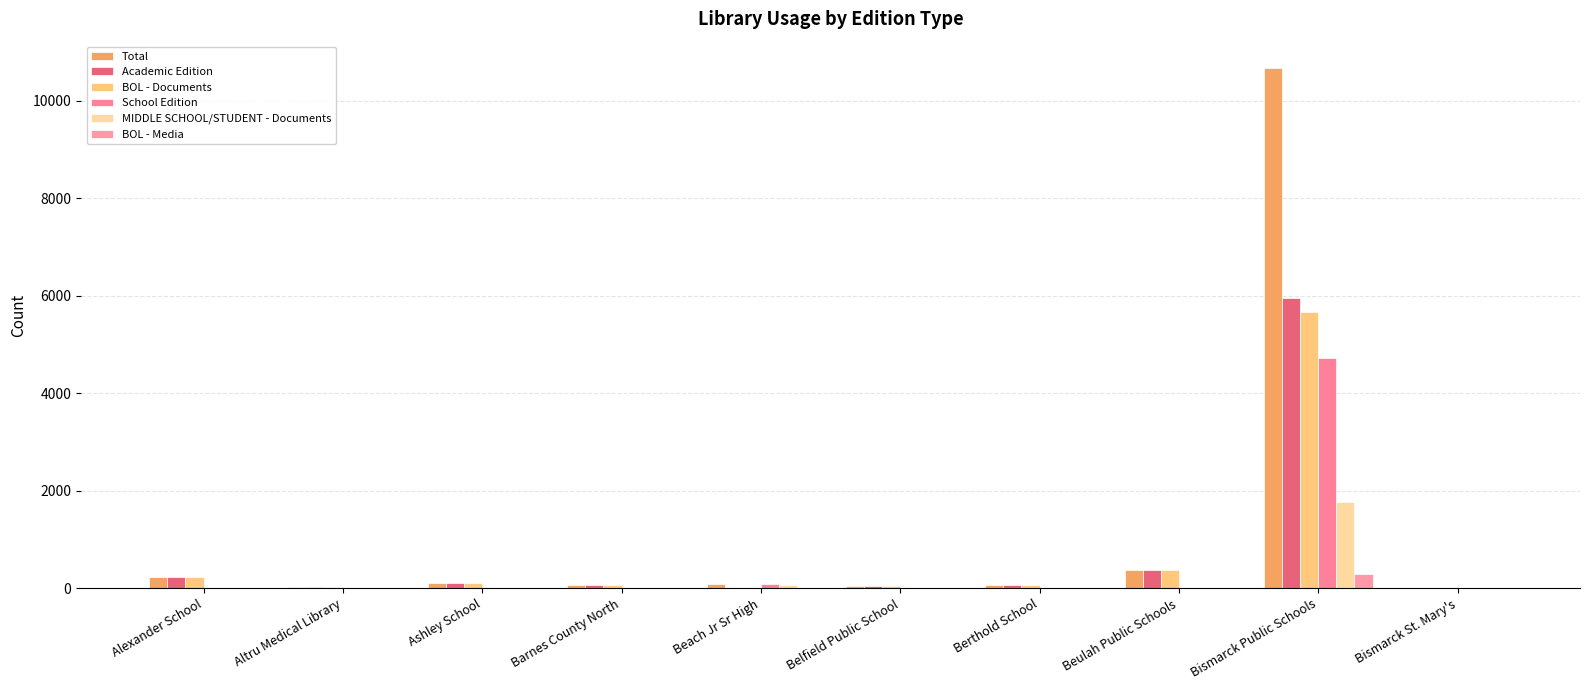

At which category is the sum across all series the highest?

Bismarck Public Schools